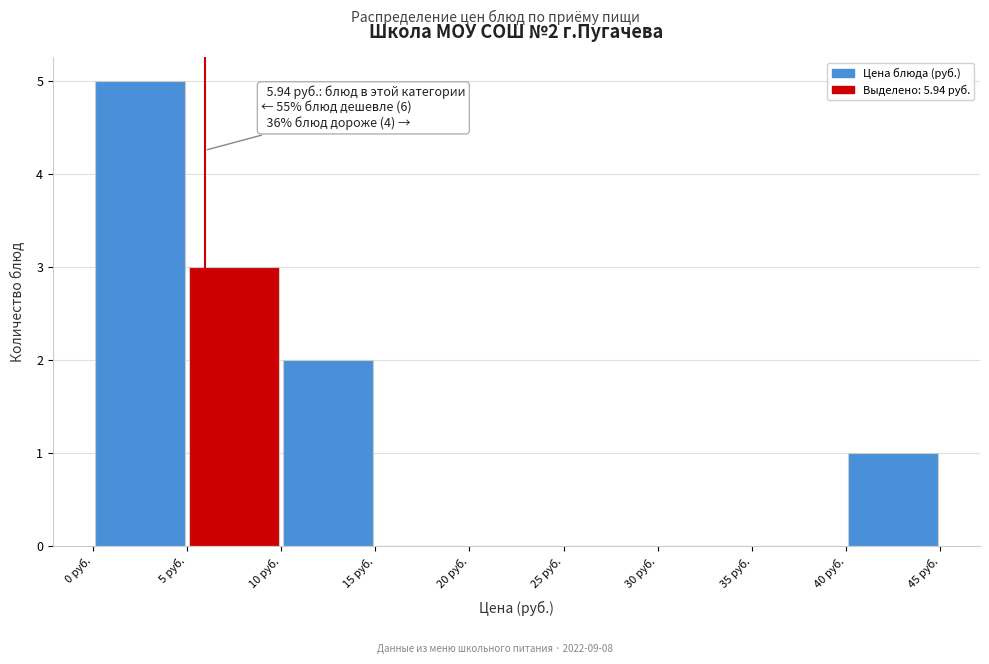

Which range on the x-axis has the tallest bar?

0 to 5